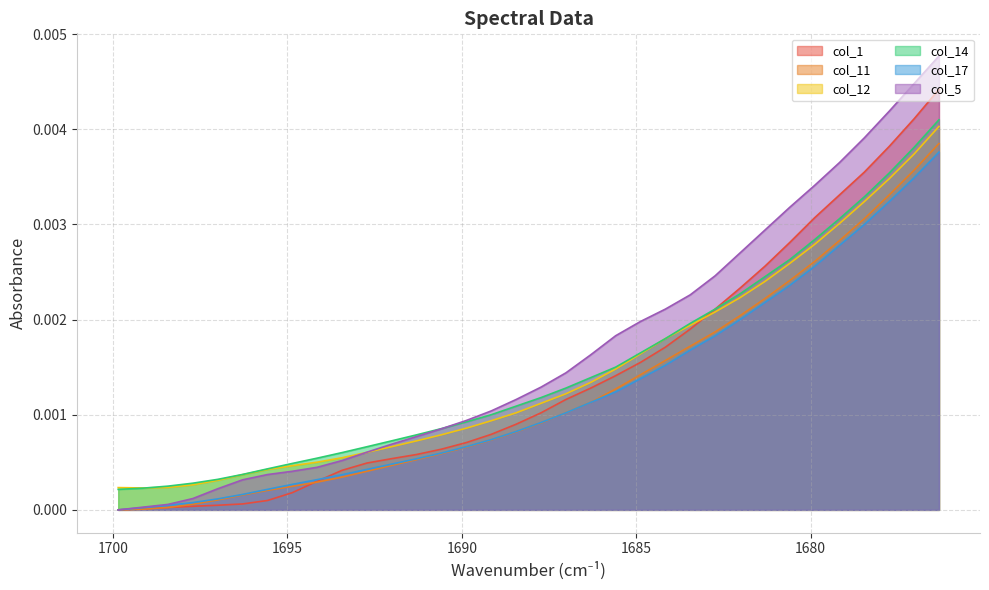

True or false: col_14 has a value of 0.0 at 1684.8768.

True